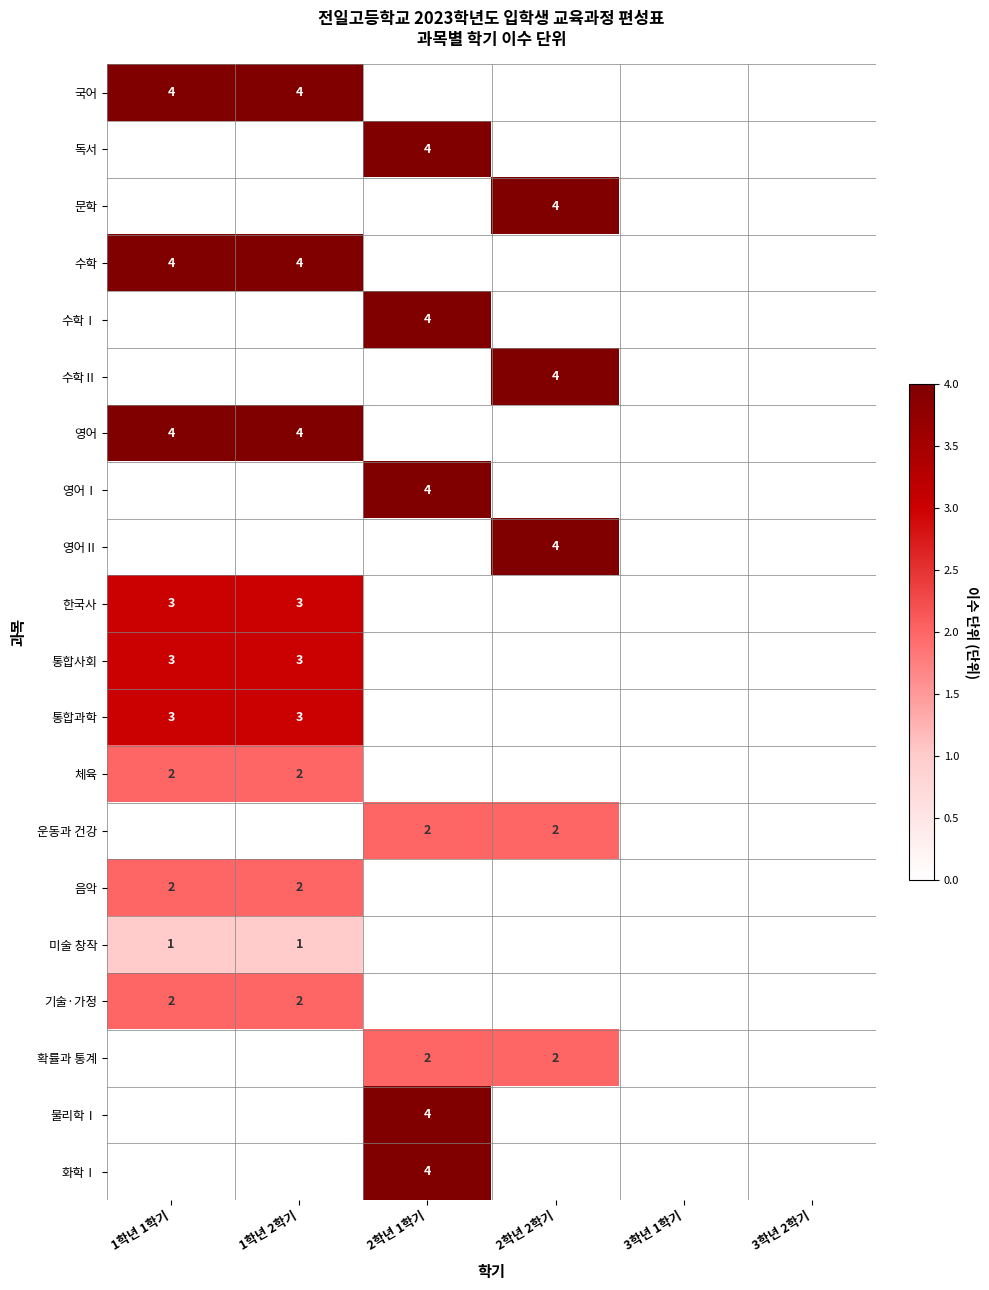

At which category is the sum across all series the highest?

1학년 1학기